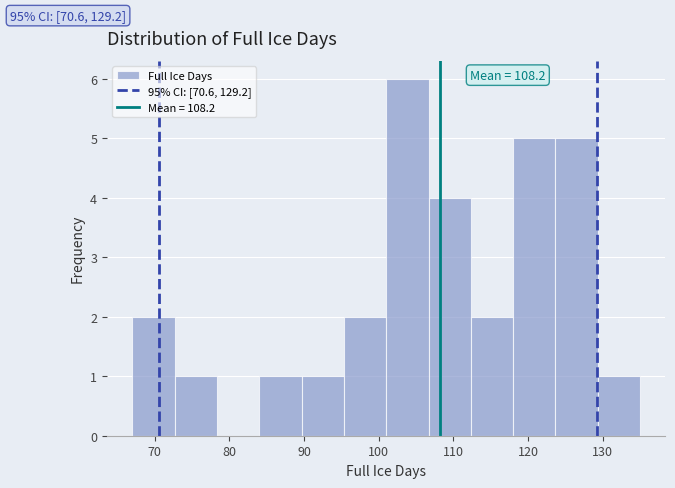

Over which range of the x-axis is the bar tallest?

101 to 107